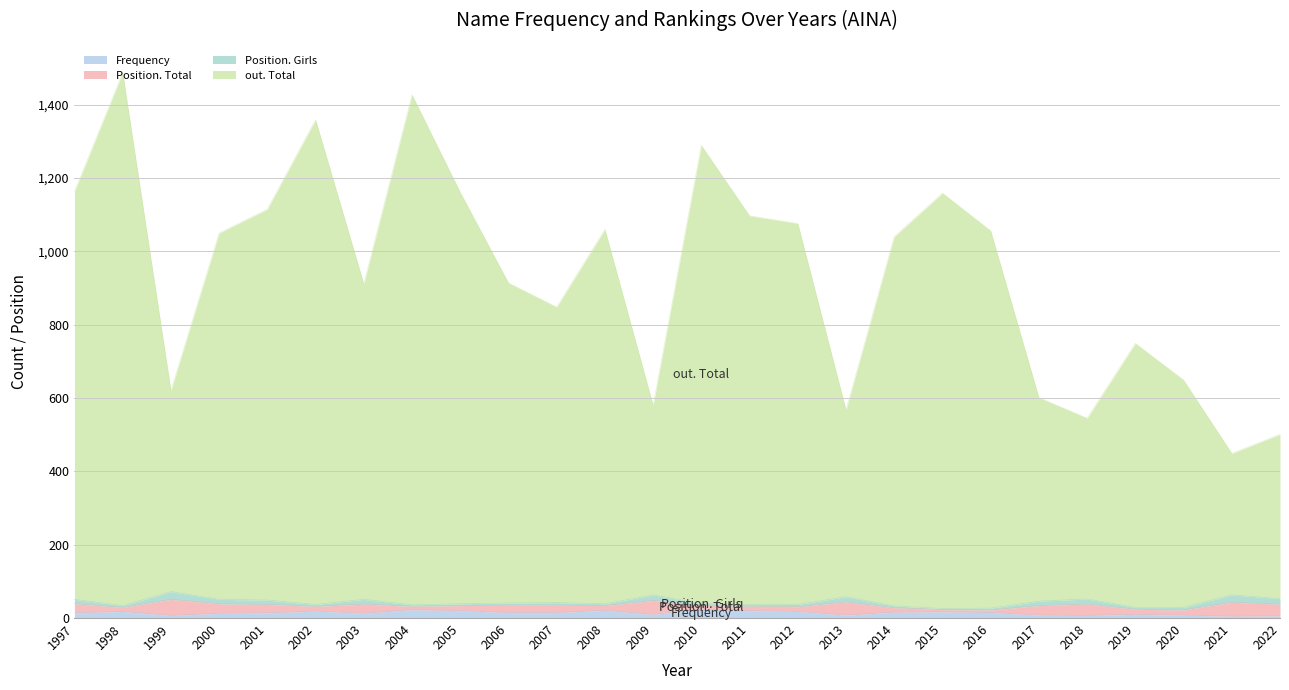

Does the chart display data point markers on the line(s)?

No